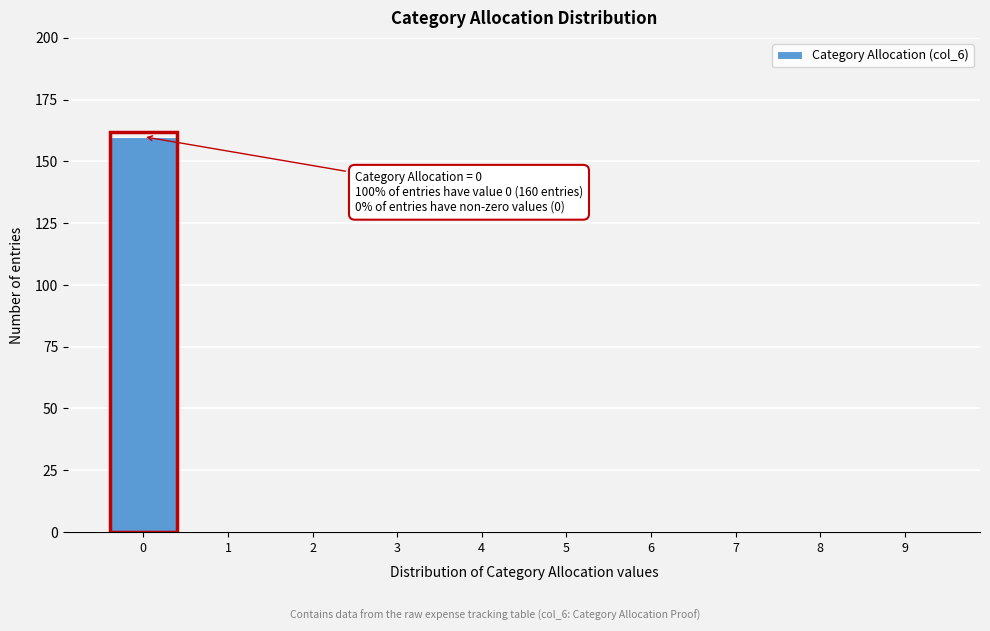

Over which range of the x-axis is the bar tallest?

-0.5 to 0.5